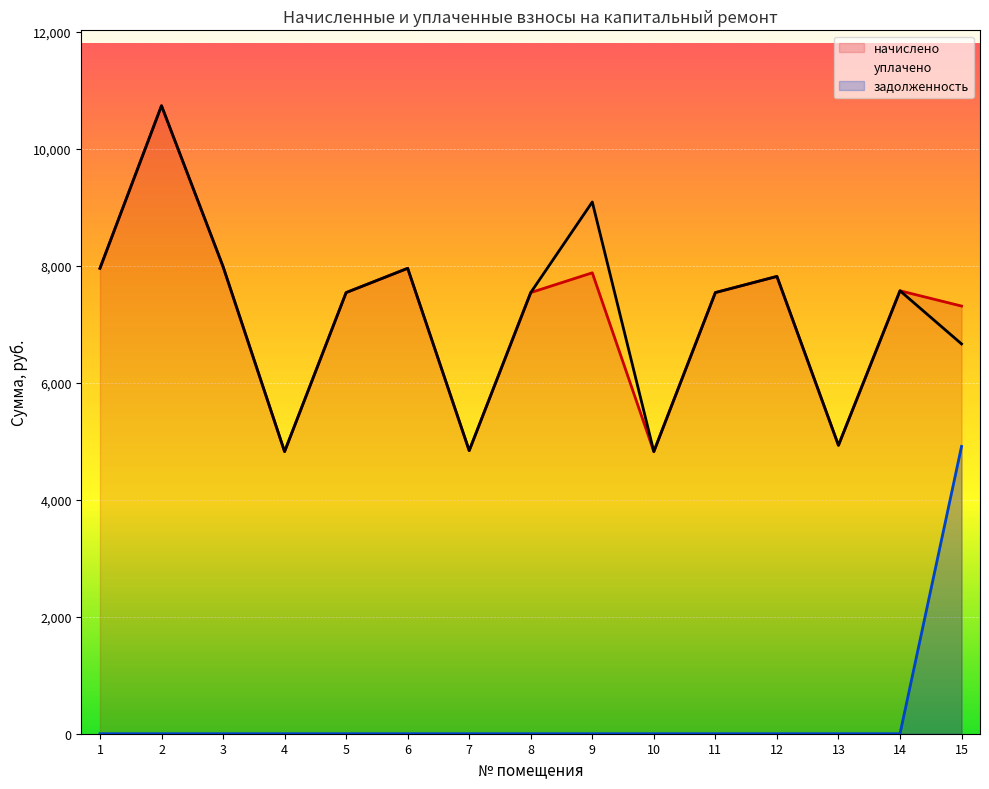

How many lines are shown in the chart?

3